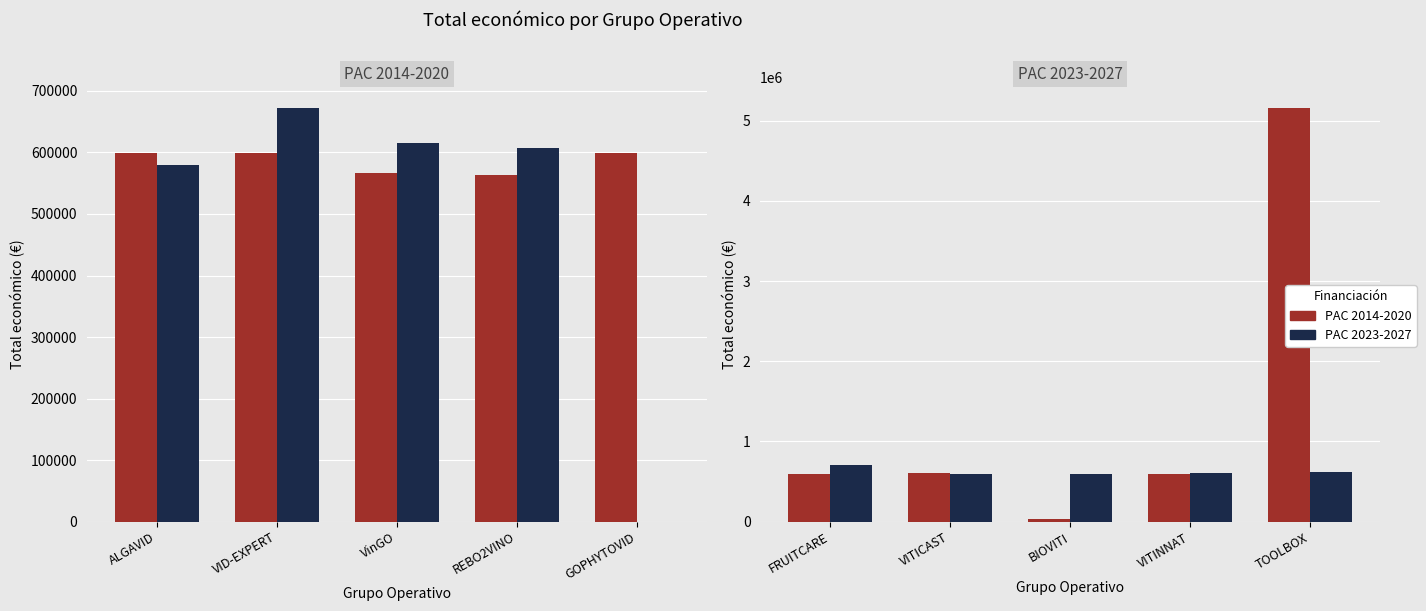

What is the value of the PAC 2014-2020 bar at the 2nd from the left?

599957.0